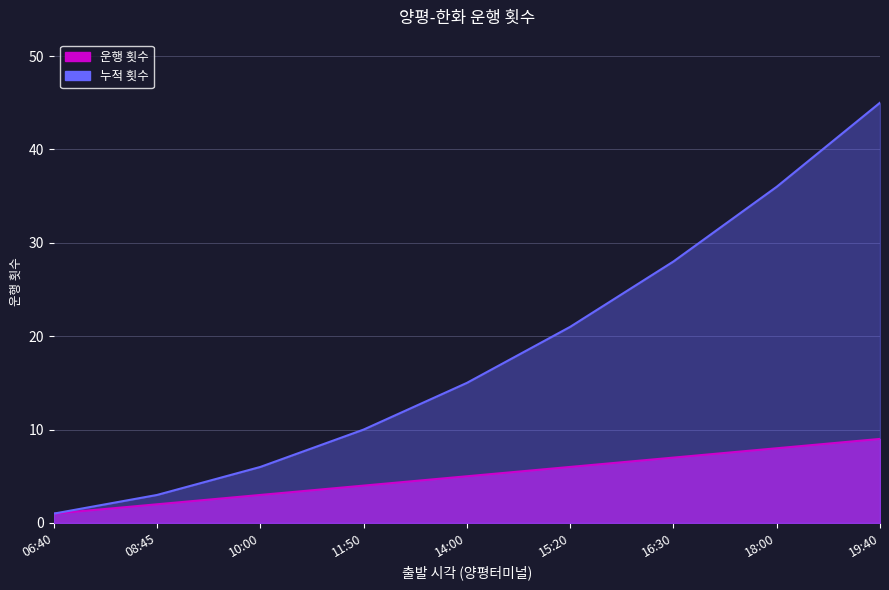

What is the sum of the values at 11:50 and 15:20?

10